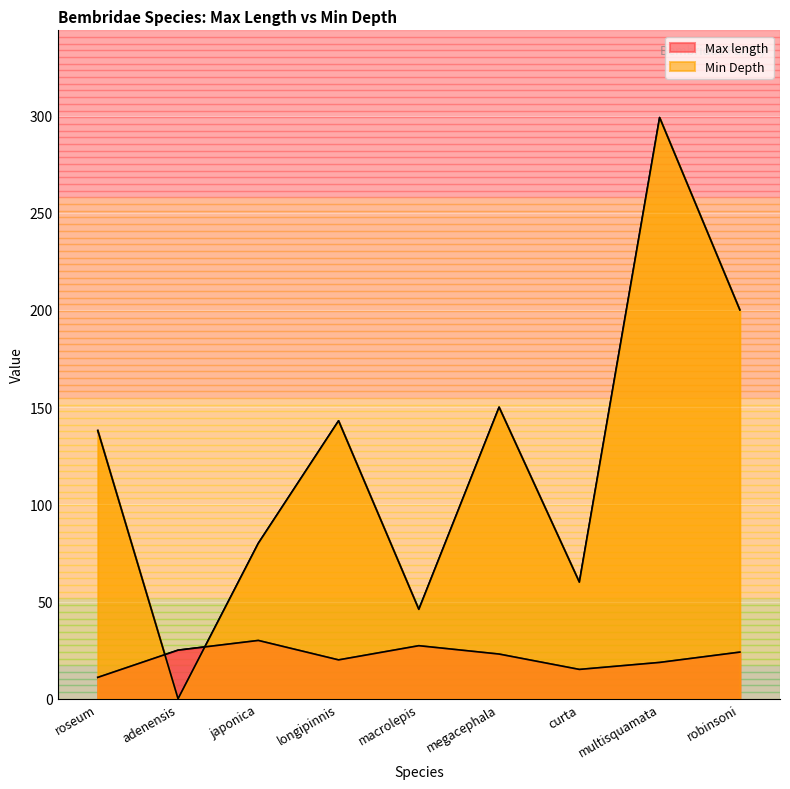

True or false: Min Depth has more than 0 points higher than both neighbors.

True